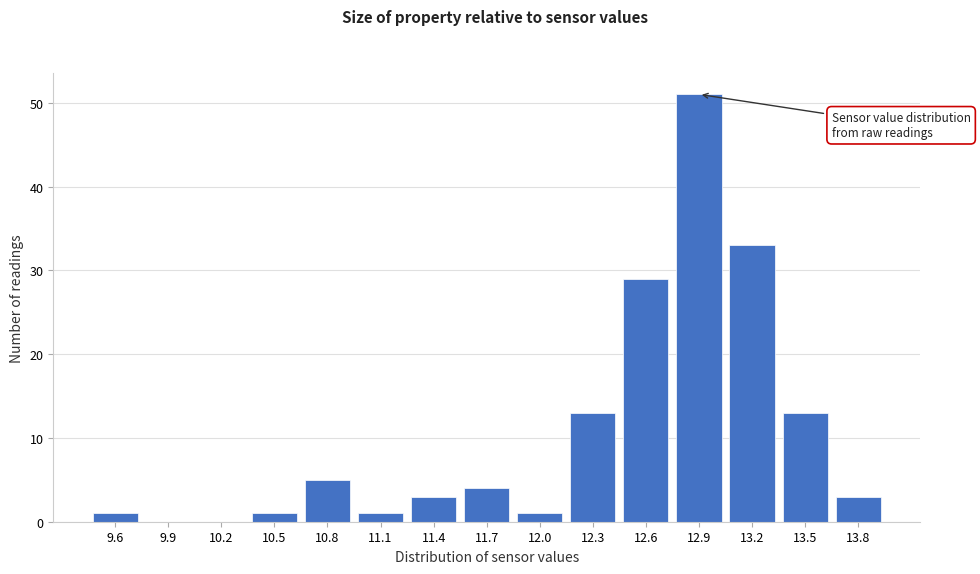

Reading right to left, list all the values displayed in this chart.

13.8=3	13.5=13	13.2=33	12.9=51	12.6=29	12.3=13	12.0=1	11.7=4	11.4=3	11.1=1	10.8=5	10.5=1	10.2=0	9.9=0	9.6=1